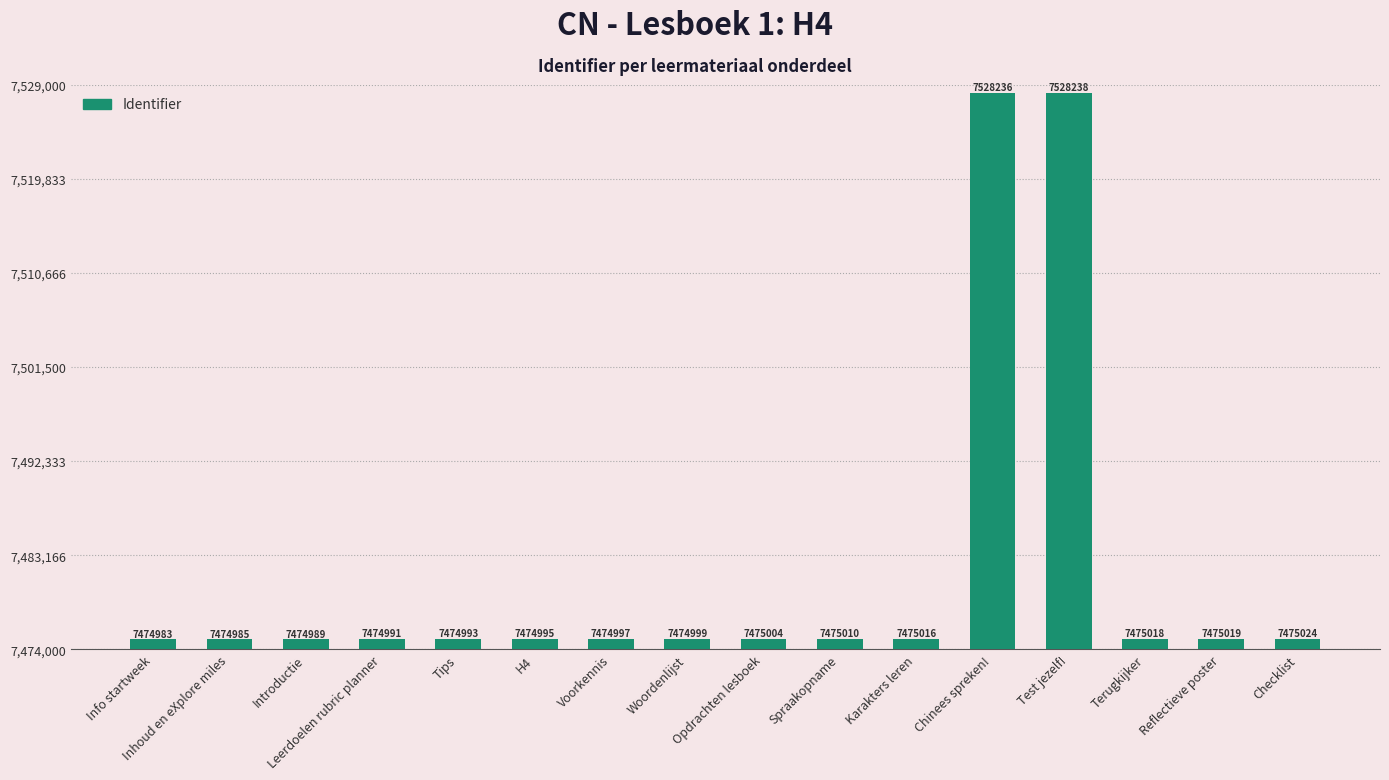

Reading left to right, list all the values displayed in this chart.

7474983	7474985	7474989	7474991	7474993	7474995	7474997	7474999	7475004	7475010	7475016	7528236	7528238	7475018	7475019	7475024